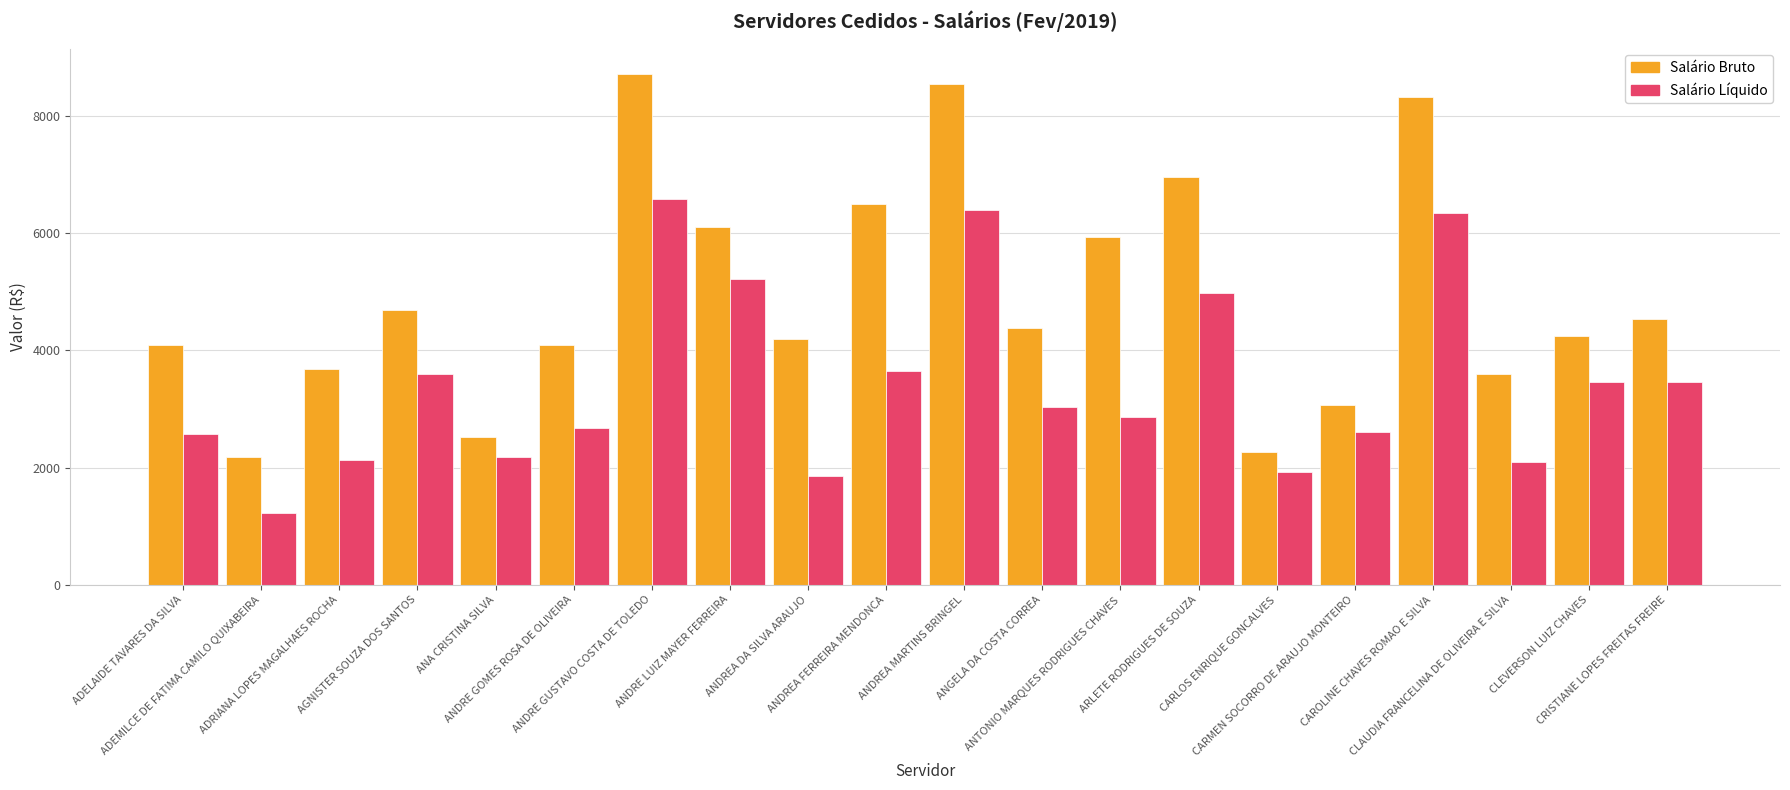

At which label does Salário Bruto first exceed 4379?

AGNISTER SOUZA DOS SANTOS